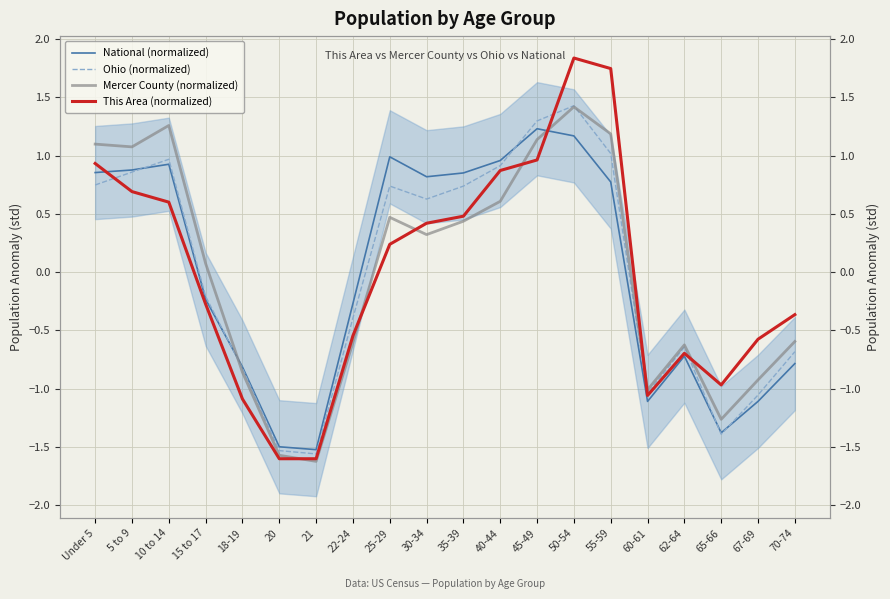

What are all the series names shown in the legend?

National (normalized), Ohio (normalized), Mercer County (normalized), This Area (normalized)